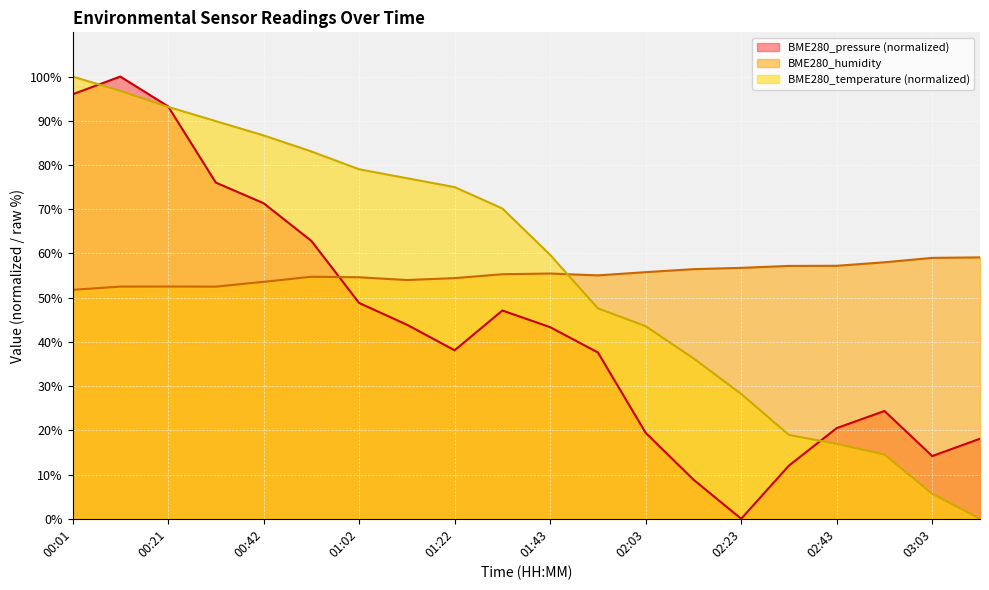

The BME280_humidity series shows 58.0 at 02:53. True or false?

True